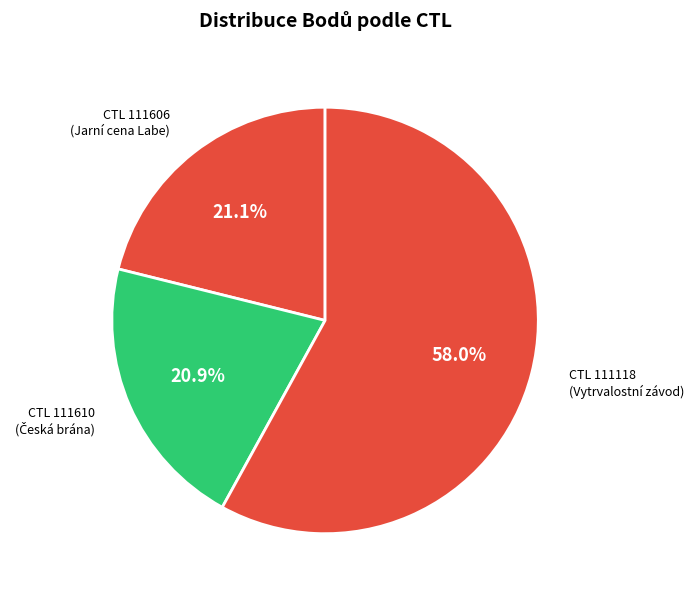

How many segments does this pie chart have?

3